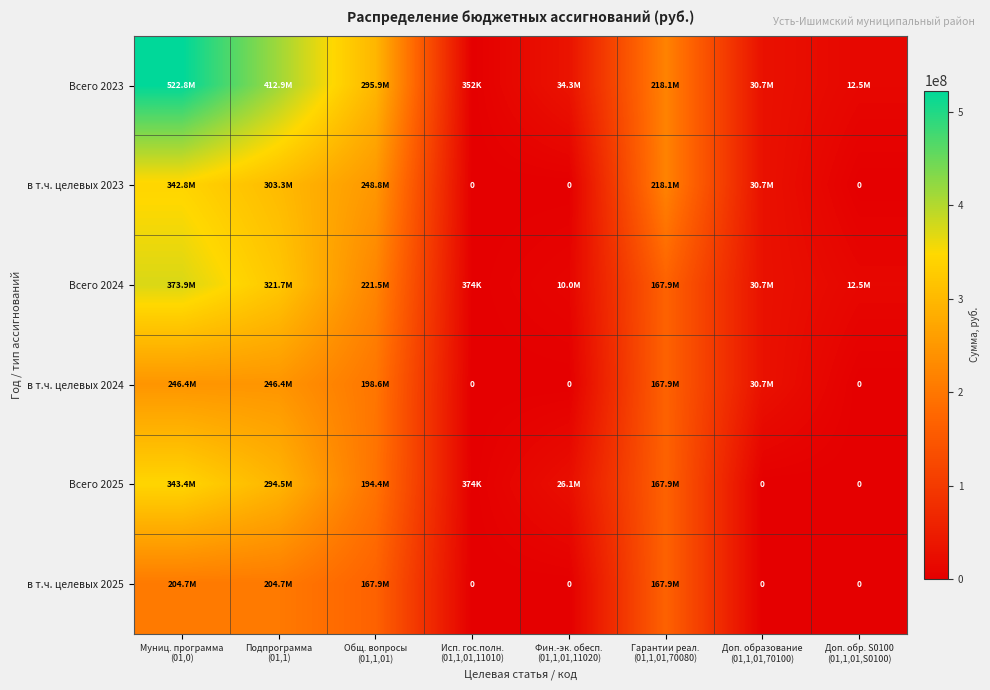

At how many categories does at least one series exceed 401427455?

2